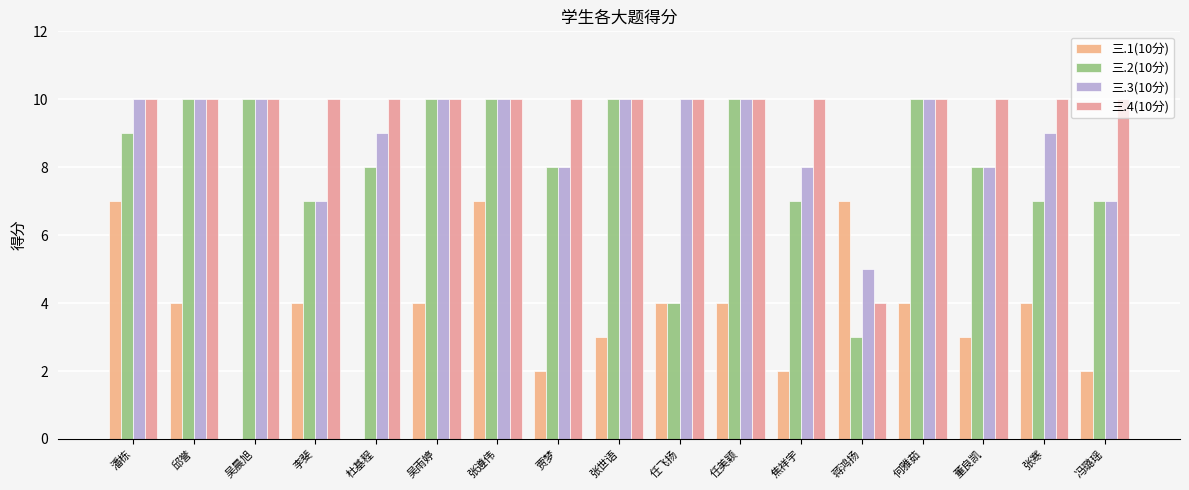

What position from the left is 贾梦?

8